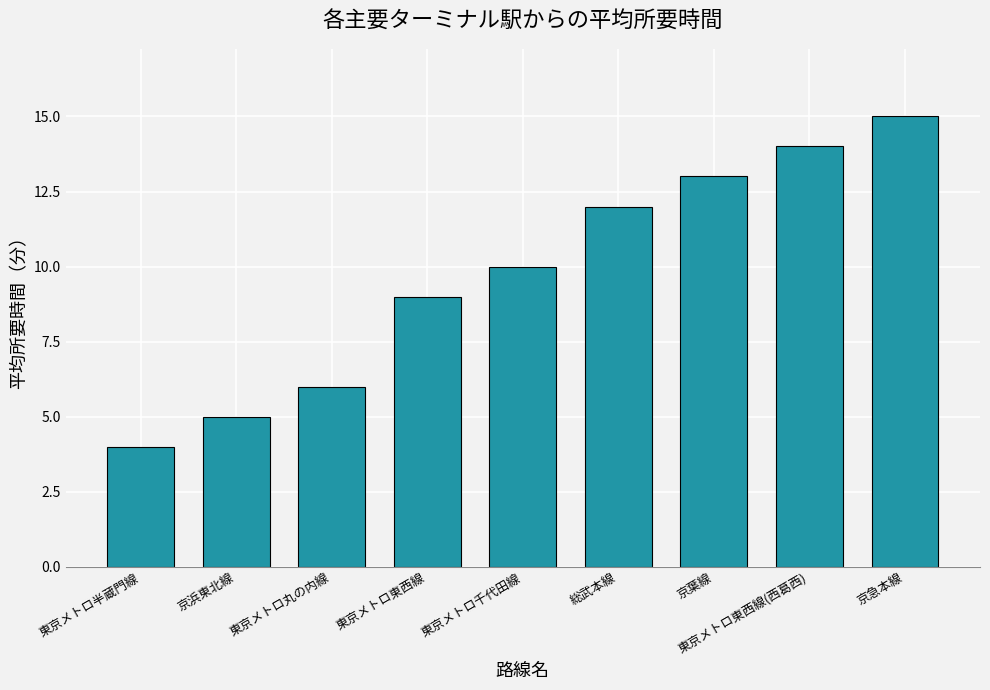

Reading left to right, extract all data points from this chart.

4	5	6	9	10	12	13	14	15